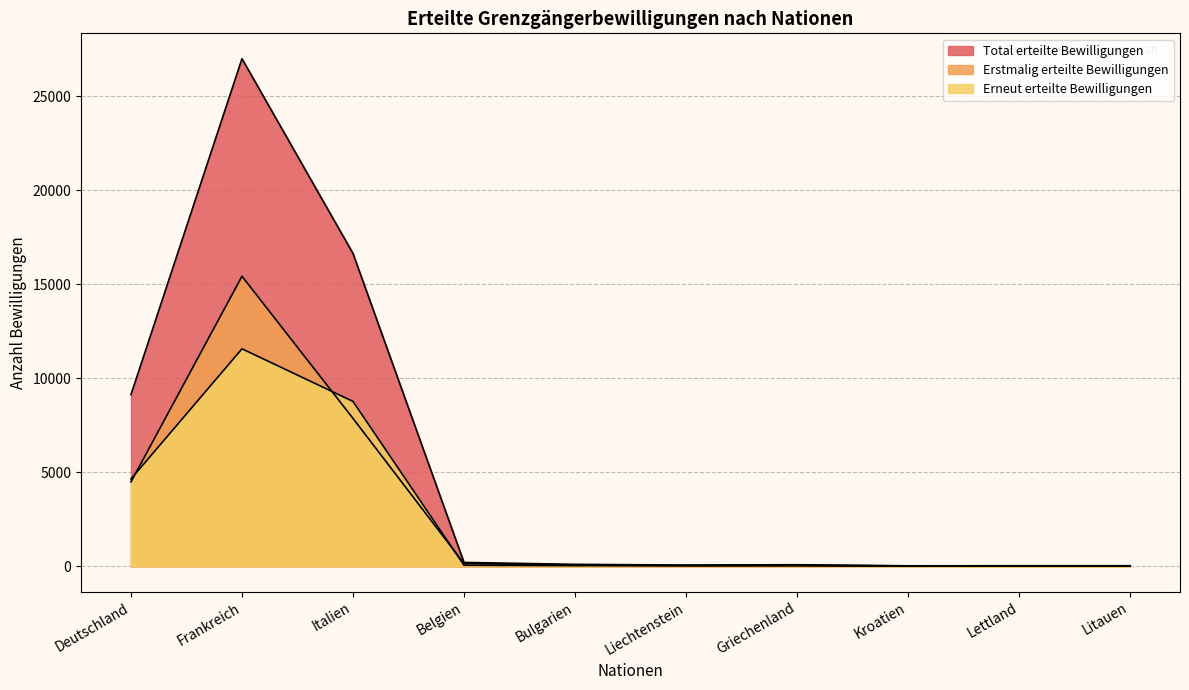

True or false: Total erteilte Bewilligungen has more than 1 interior local peaks.

True